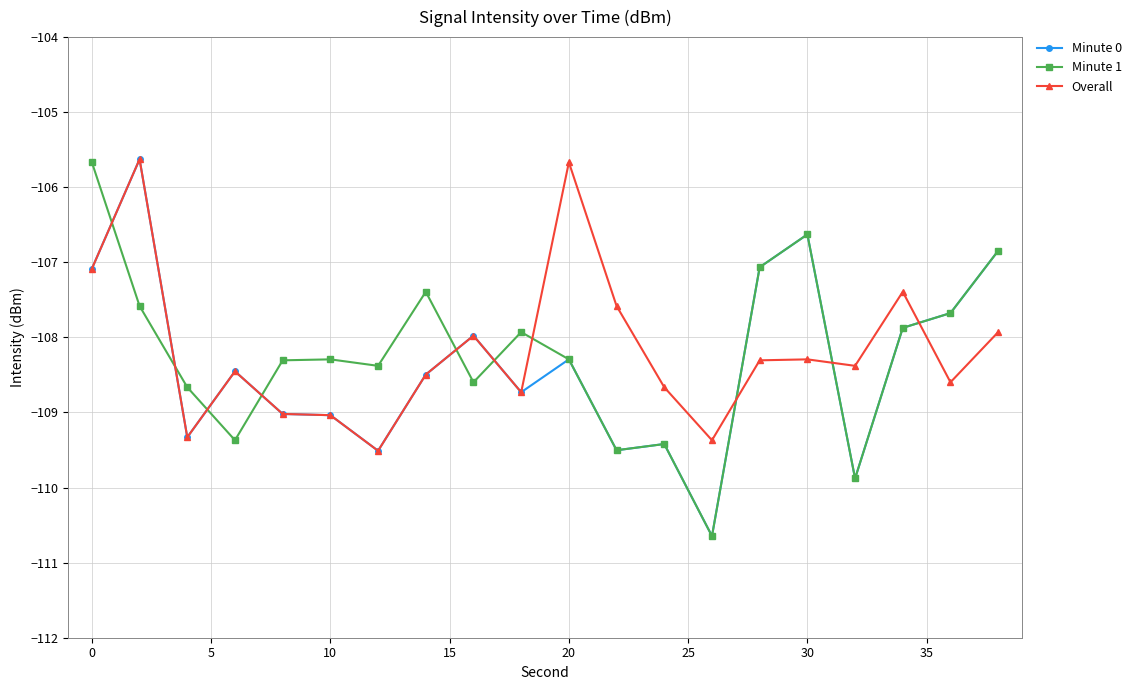

Reading left to right, list all the values displayed in this chart.

Minute 0: -107.1	-105.6	-109.3	-108.5	-109.0	-109.0	-109.5	-108.5	-108.0	-108.7	-108.3	-109.5	-109.4	-110.6	-107.1	-106.6	-109.9	-107.9	-107.7	-106.8
Minute 1: -105.7	-107.6	-108.7	-109.4	-108.3	-108.3	-108.4	-107.4	-108.6	-107.9	-108.3	-109.5	-109.4	-110.6	-107.1	-106.6	-109.9	-107.9	-107.7	-106.8
Overall: -107.1	-105.6	-109.3	-108.5	-109.0	-109.0	-109.5	-108.5	-108.0	-108.7	-105.7	-107.6	-108.7	-109.4	-108.3	-108.3	-108.4	-107.4	-108.6	-107.9